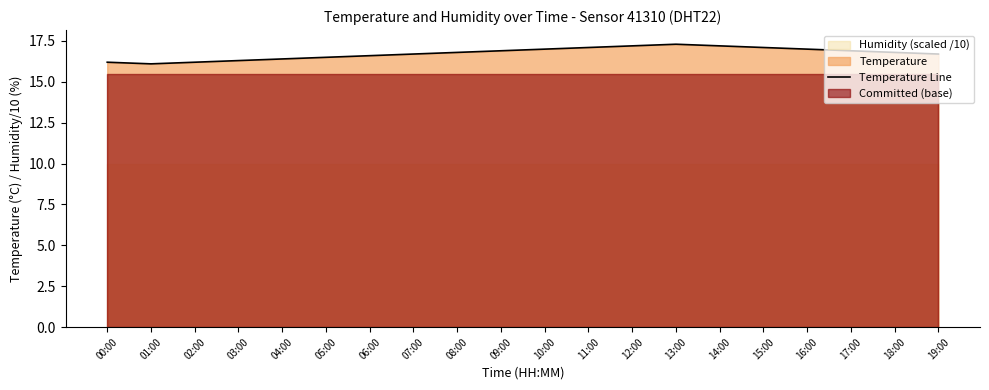

What is the ratio of the value at 13:00 to the value at 08:00?

1.0